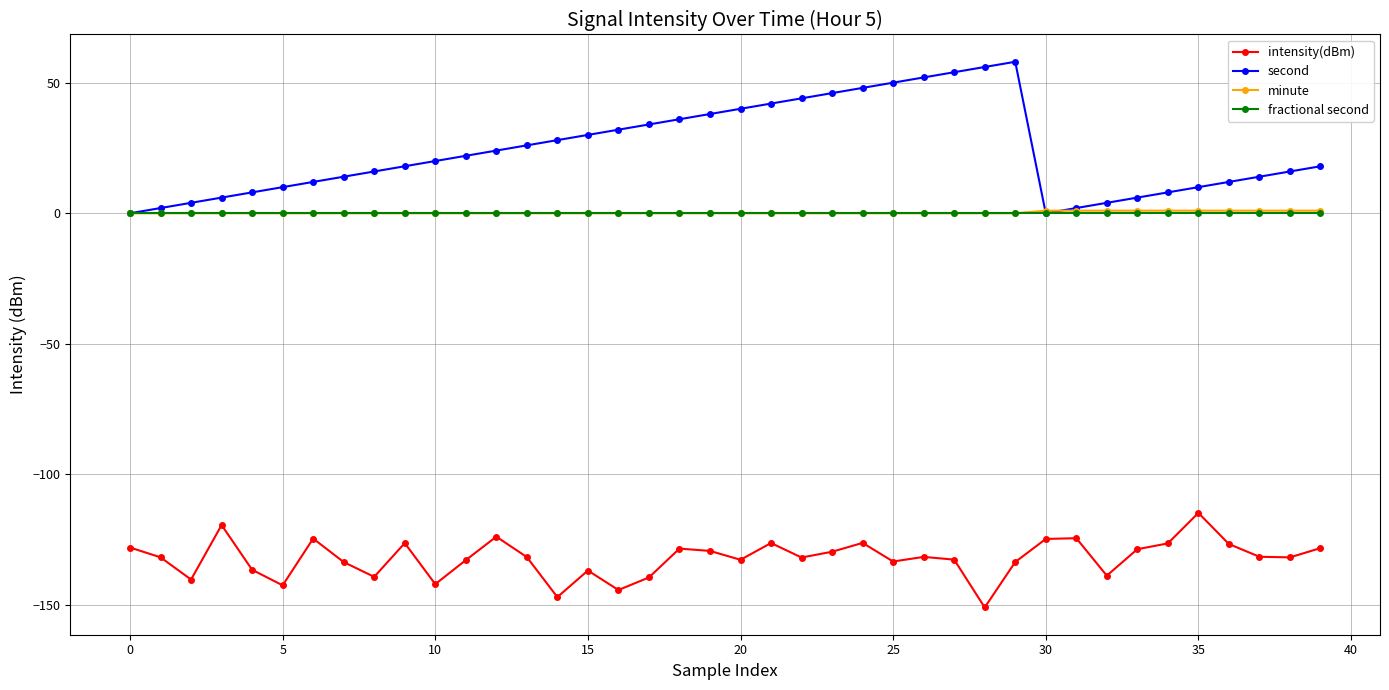

How many interior local peaks does the second series have?

1